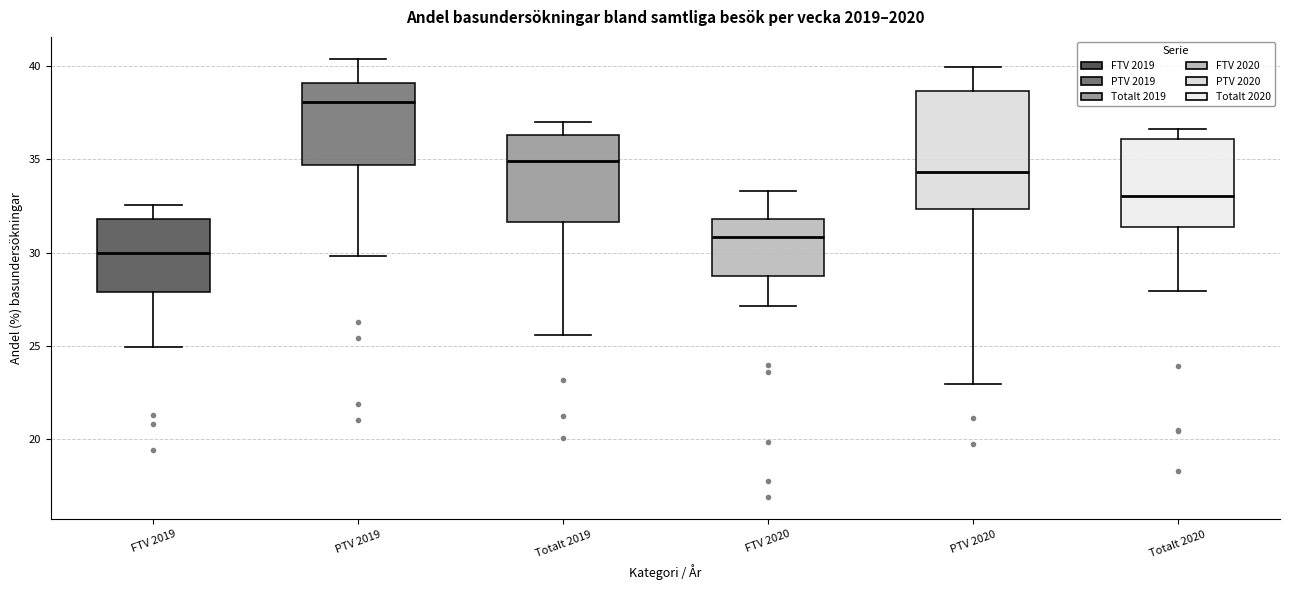

Where is the lower edge of the box for Totalt 2019 on the y-axis? The values are not printed on the chart, so give them approximately, as read against the axis.

31.5